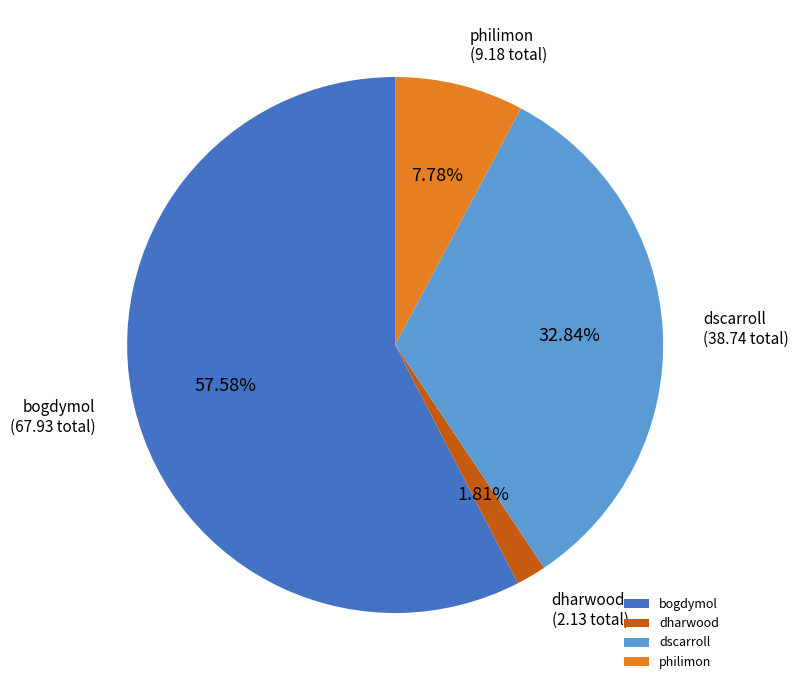

To the nearest percent, what is the average slice percentage?

25%